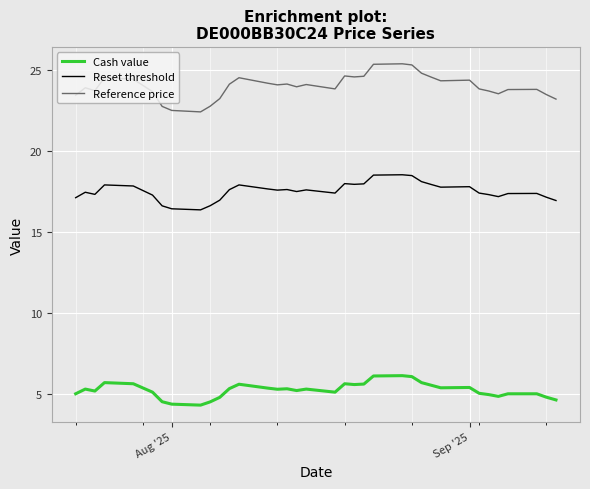

True or false: Reset threshold and Reference price intersect in this chart.

False